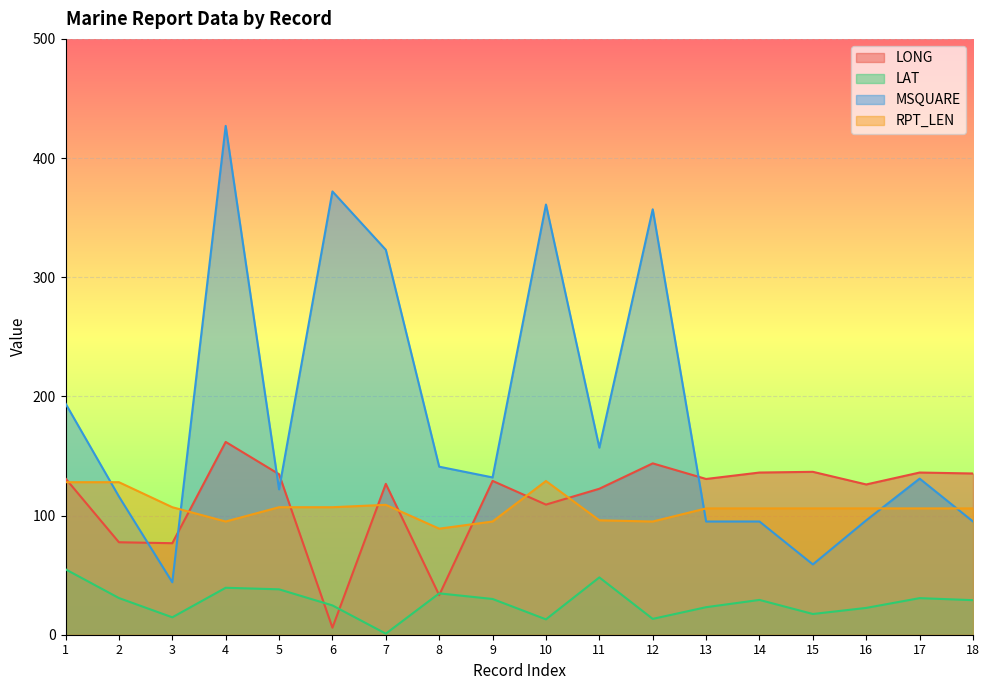

What is the value of the MSQUARE point at the 18th from the left?

95.0